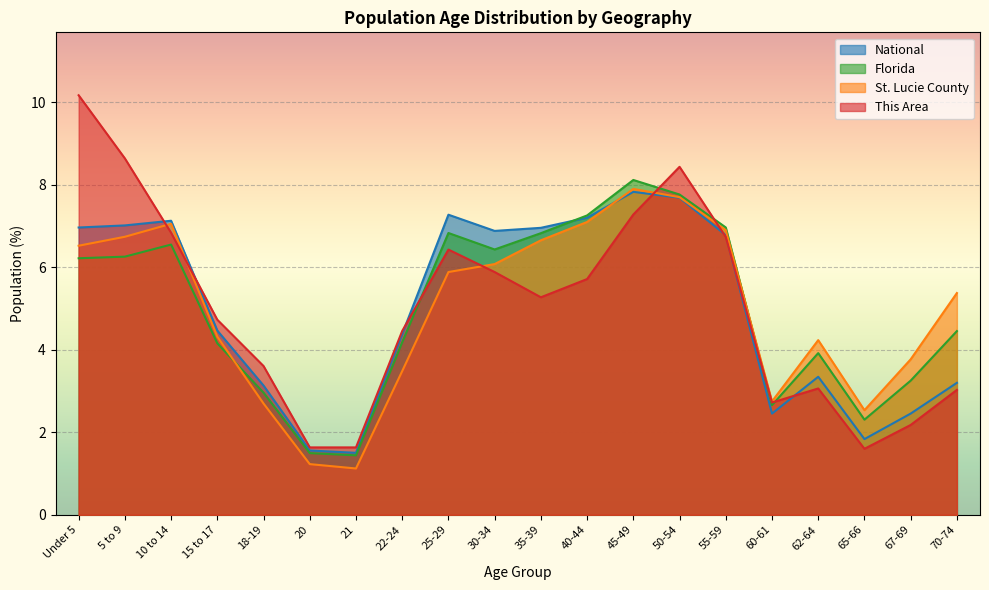

What is the total value across all series at 15 to 17?

17.7